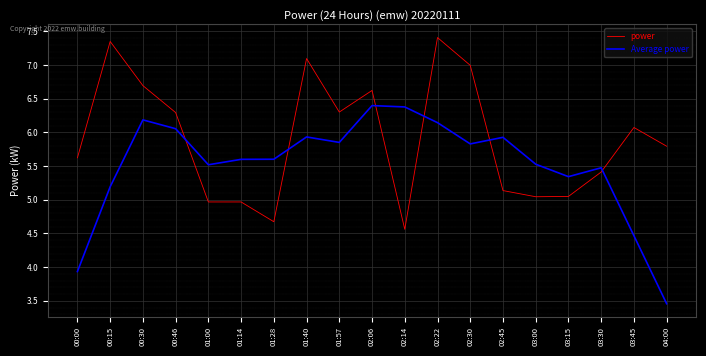

How many times do Average power and power cross each other?

6